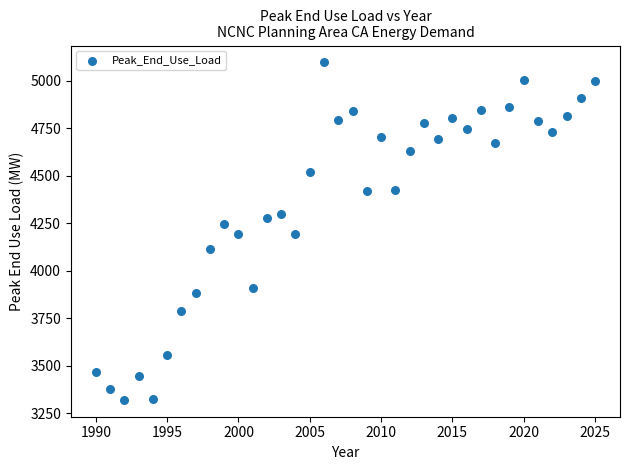

What is the range of Y values (max minus min)?

1776.8